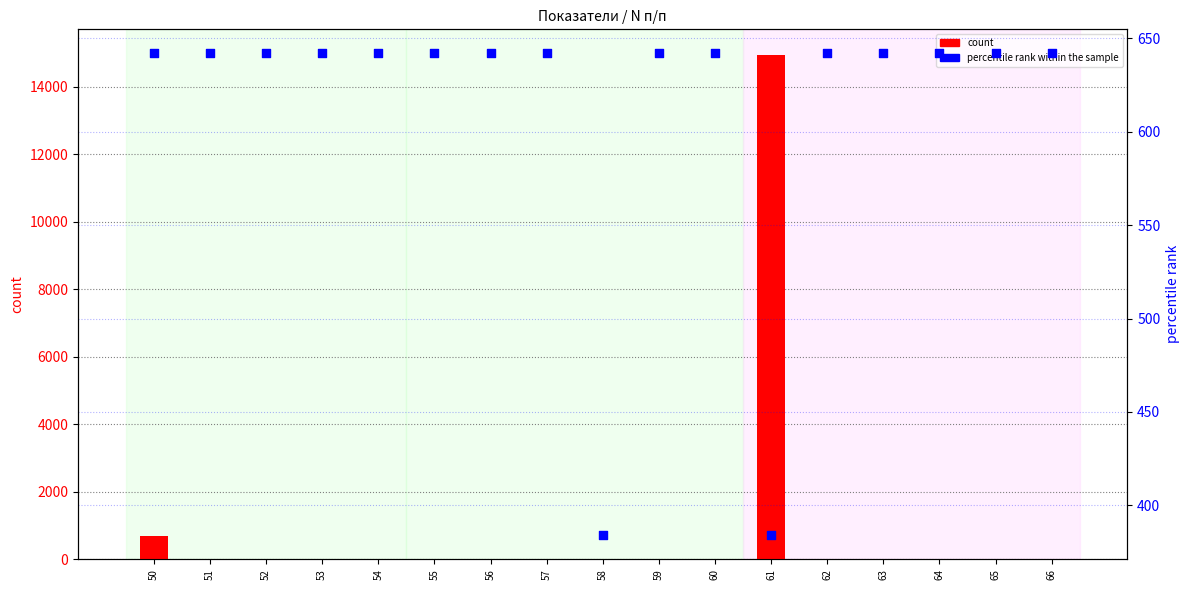

At which category is the sum across all series the highest?

61